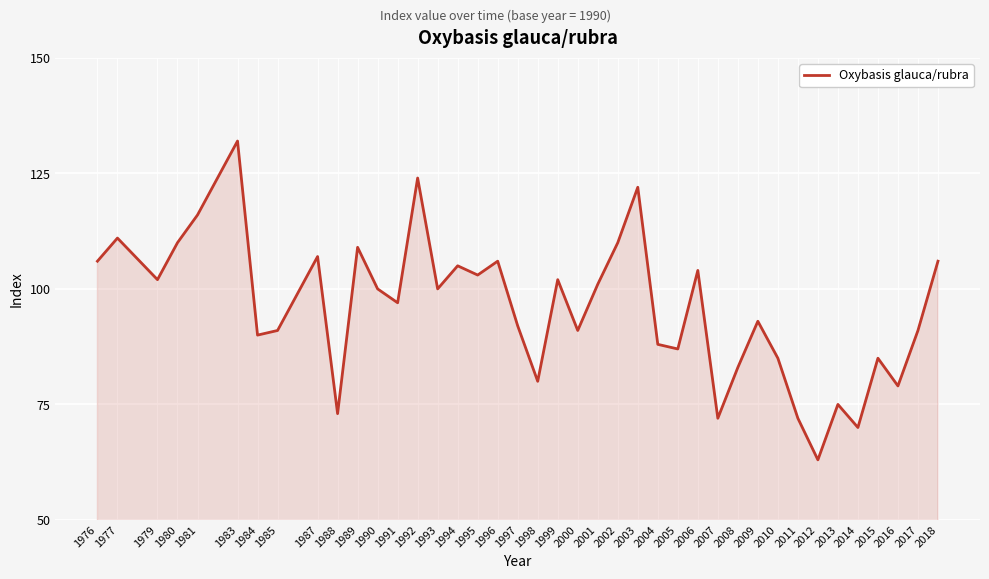

What value does the data have at 2015, to the nearest 5?

85